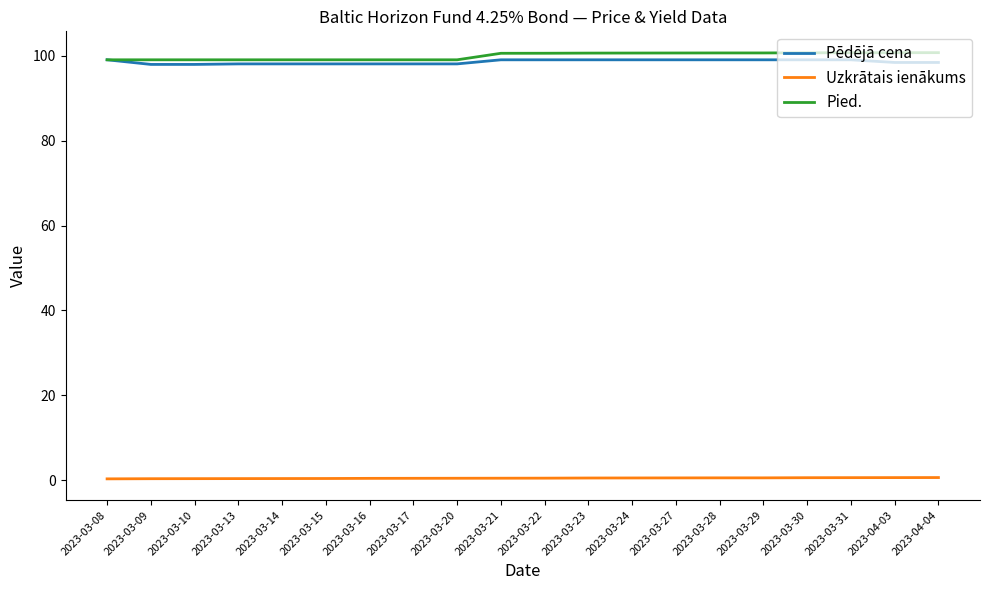

How many lines are shown in the chart?

3